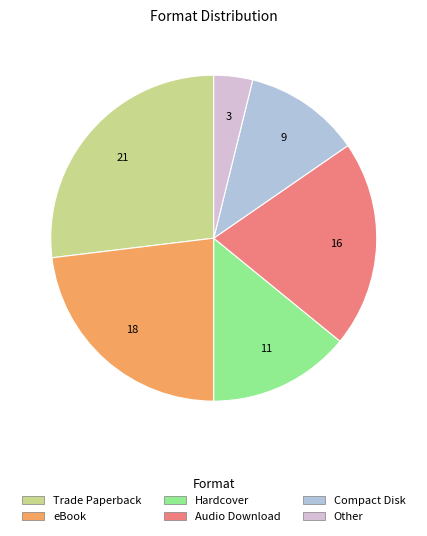

How many segments does this pie chart have?

6